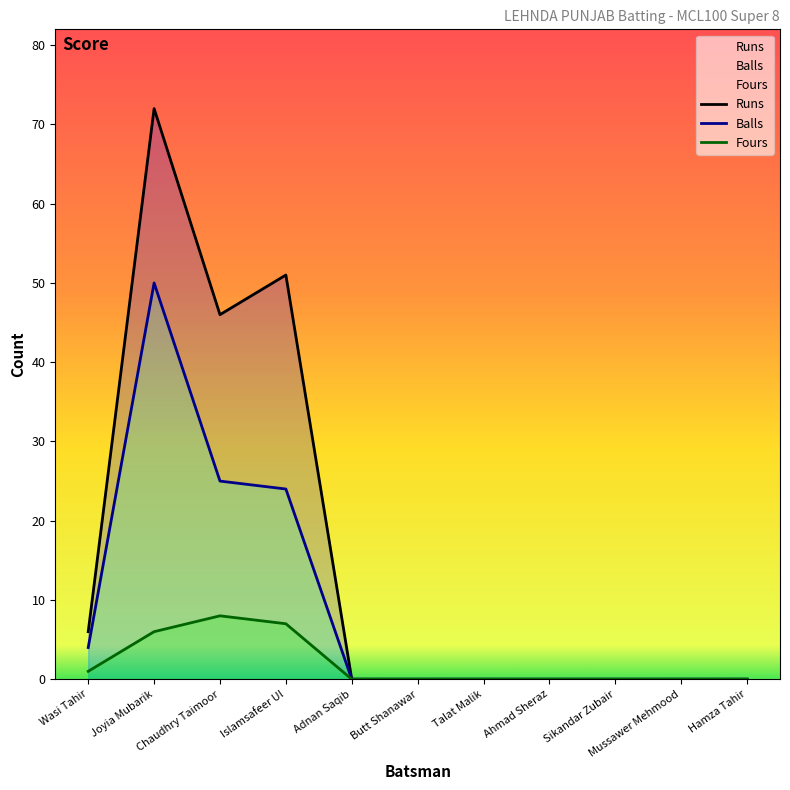

Count the number of categories in the chart.

11